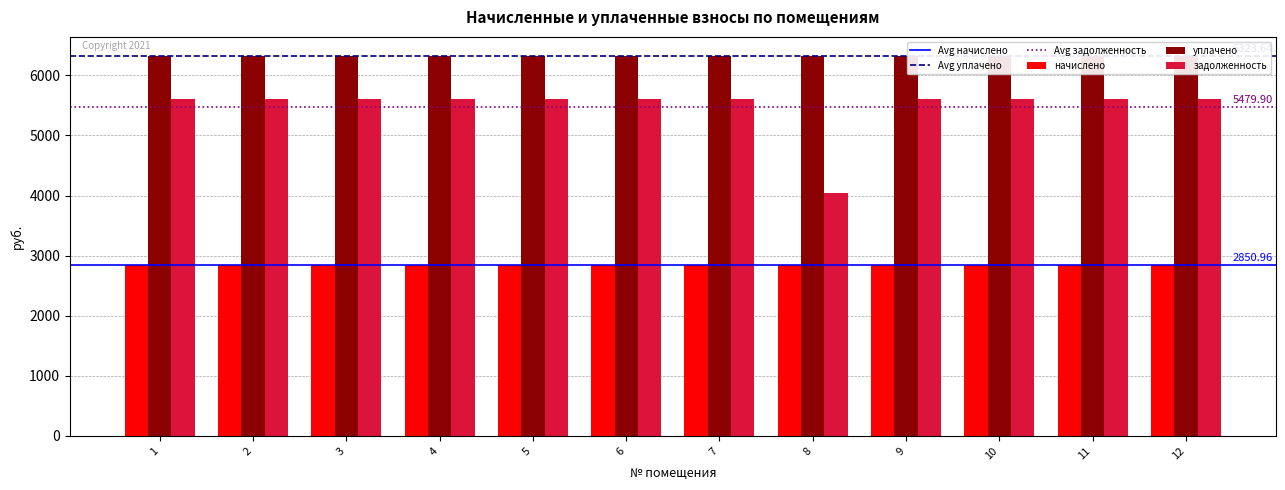

Reading left to right, extract all data points from this chart.

начислено: 1=2851.0	2=2851.0	3=2851.0	4=2851.0	5=2851.0	6=2851.0	7=2851.0	8=2851.0	9=2851.0	10=2851.0	11=2851.0	12=2851.0
уплачено: 1=6323.6	2=6323.6	3=6323.6	4=6323.6	5=6323.6	6=6323.6	7=6323.6	8=6323.6	9=6323.6	10=6323.6	11=6323.6	12=6323.6
задолженность: 1=5610.9	2=5610.9	3=5610.9	4=5610.9	5=5610.9	6=5610.9	7=5610.9	8=4038.9	9=5610.9	10=5610.9	11=5610.9	12=5610.9